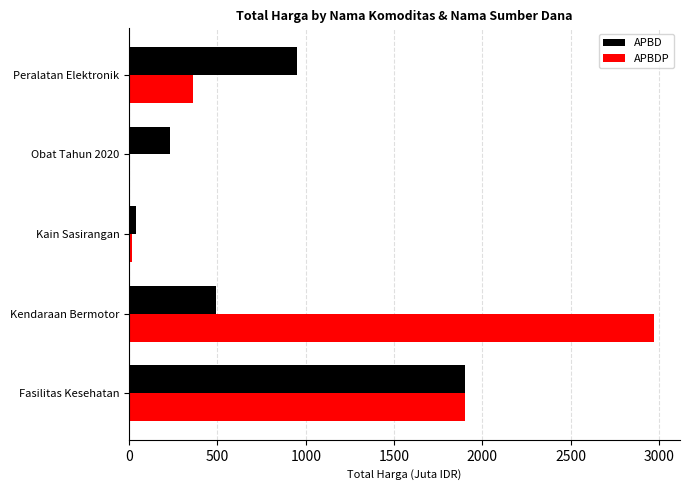

At which label is APBDP closest to 1485?

Fasilitas Kesehatan